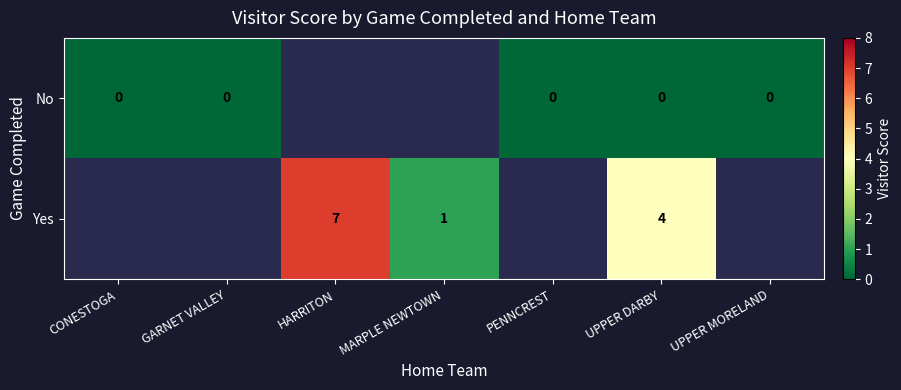

What is the sum of the Yes values at HARRITON and MARPLE NEWTOWN?

8